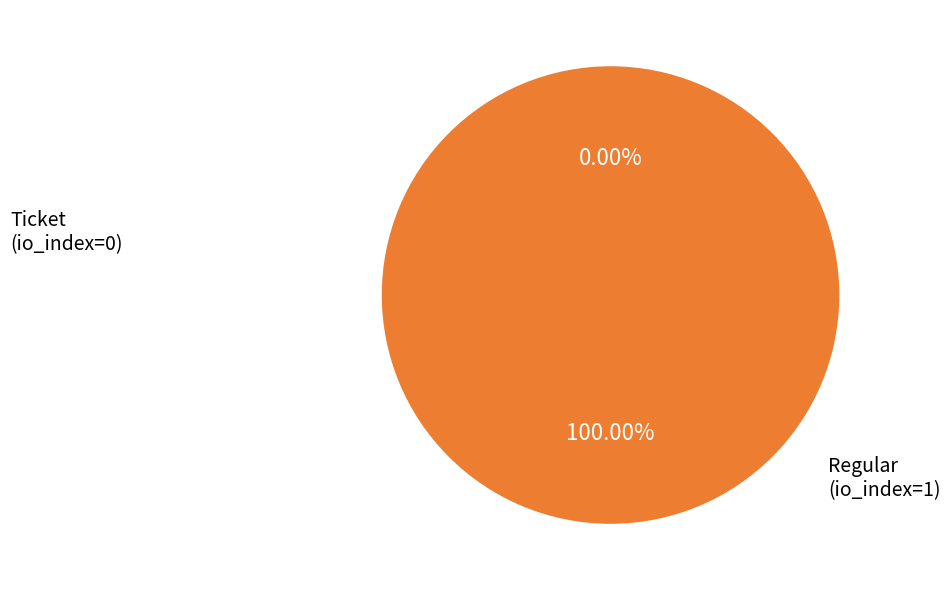

Is the sum of Regular and Ticket greater than half?

Yes